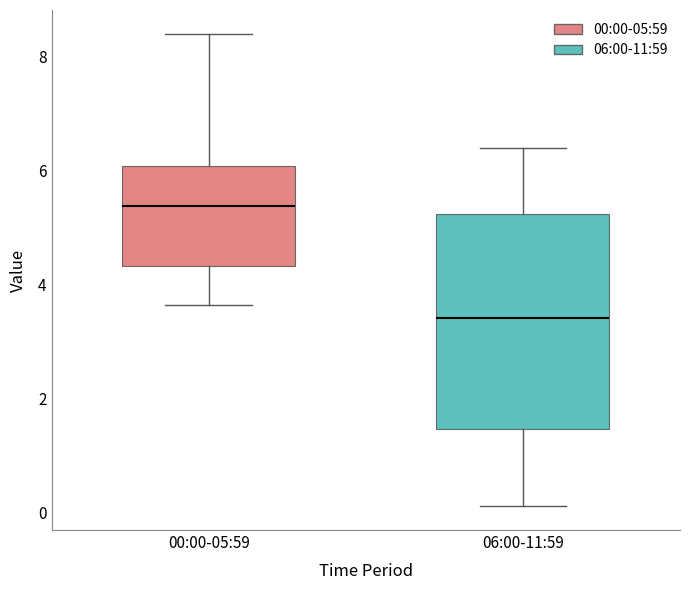

Where is the lower edge of the box for 00:00-05:59 on the y-axis? The values are not printed on the chart, so give them approximately, as read against the axis.

4.4